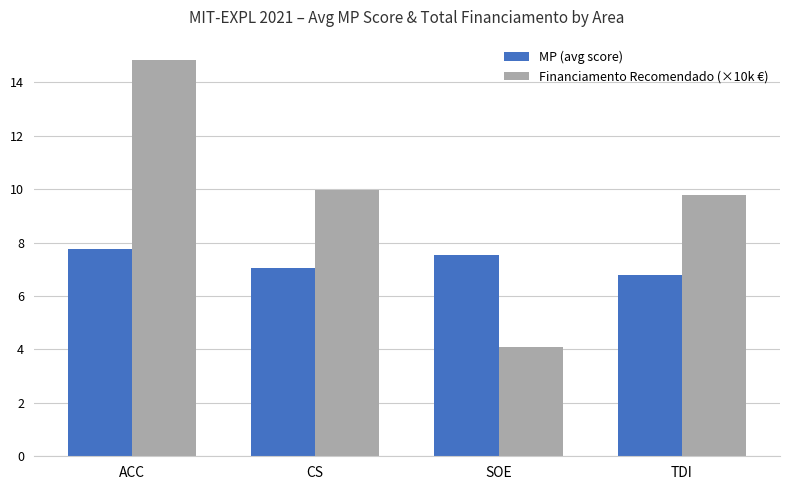

How many series are shown in this chart?

2